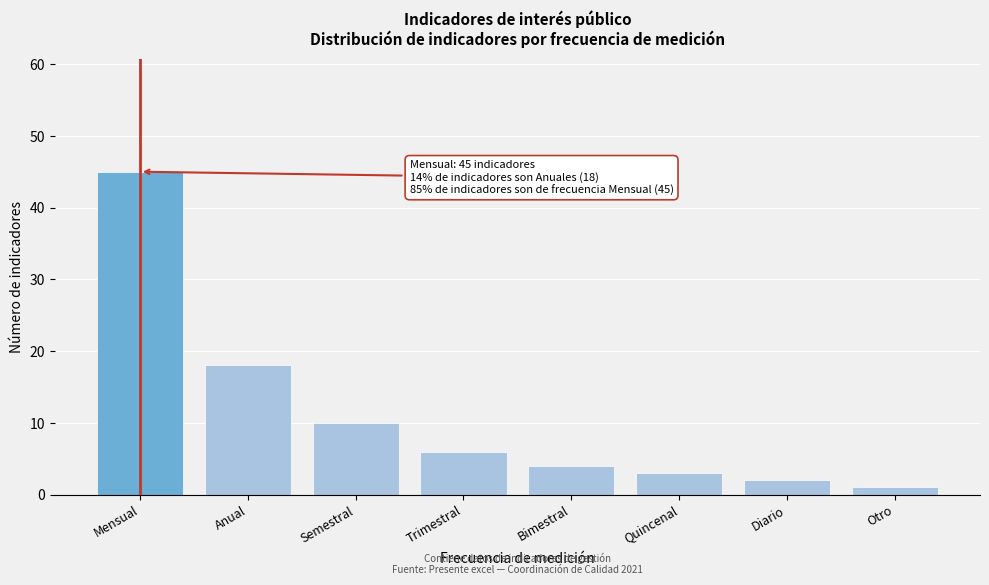

Reading right to left, extract all data points from this chart.

1	2	3	4	6	10	18	45